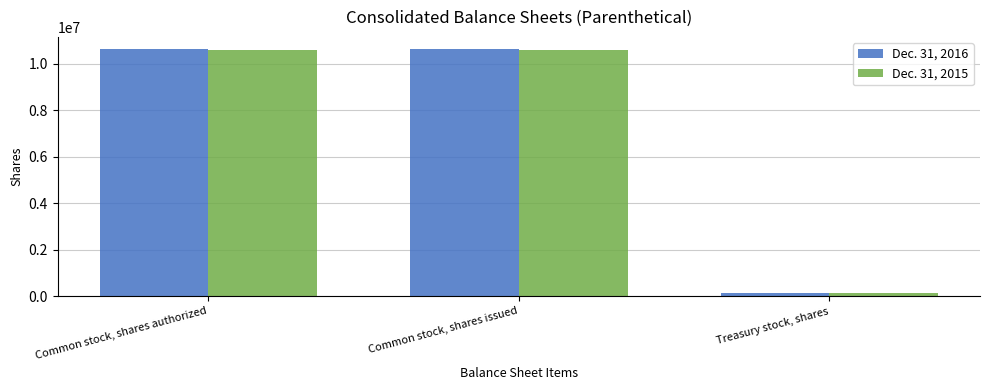

What is the value of the Dec. 31, 2016 bar at the 2nd from the left?

10624714